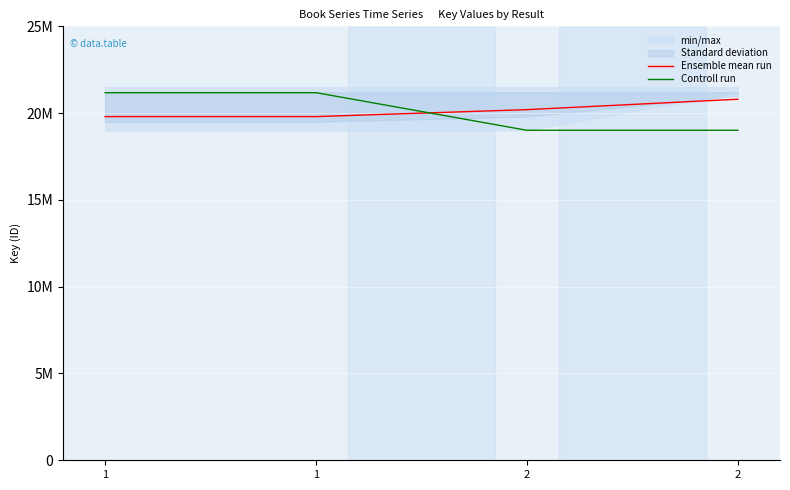

What is the sum of all Ensemble mean run values?

80600000